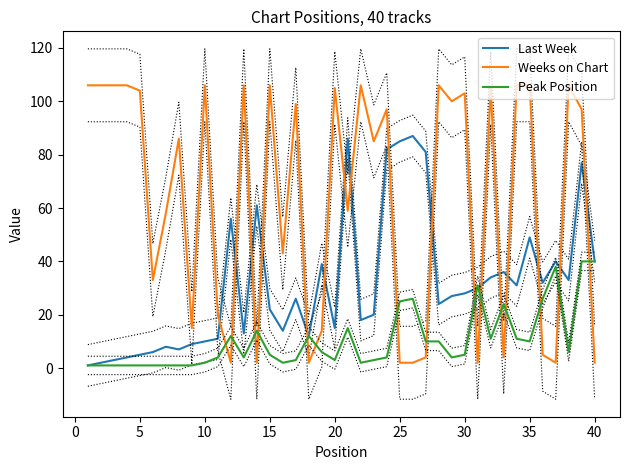

The Last Week series shows 3 at 20. True or false?

False